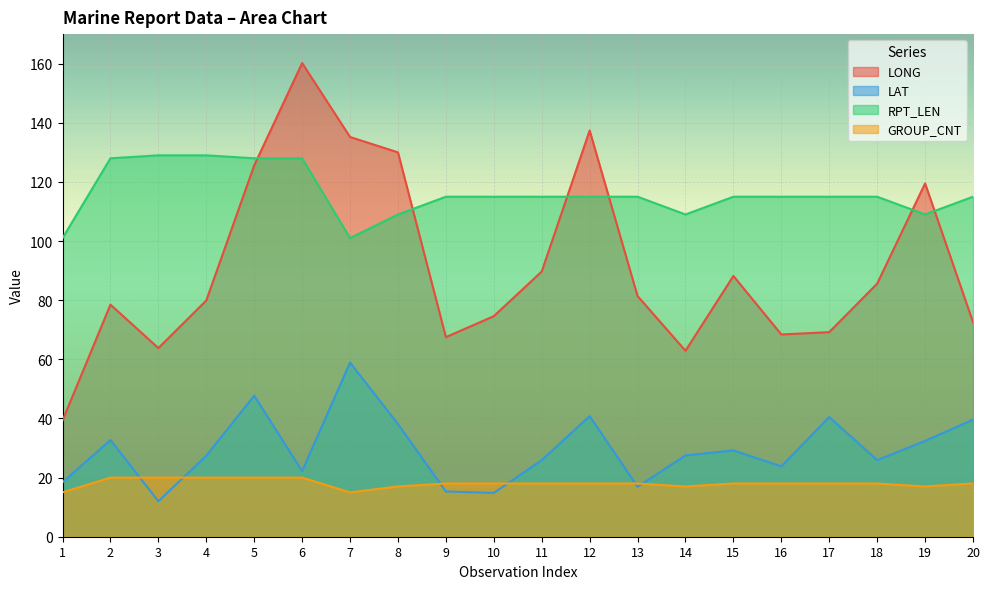

List the labels in order of RPT_LEN value, smallest first.

1, 7, 8, 14, 19, 9, 10, 11, 12, 13, 15, 16, 17, 18, 20, 2, 5, 6, 3, 4